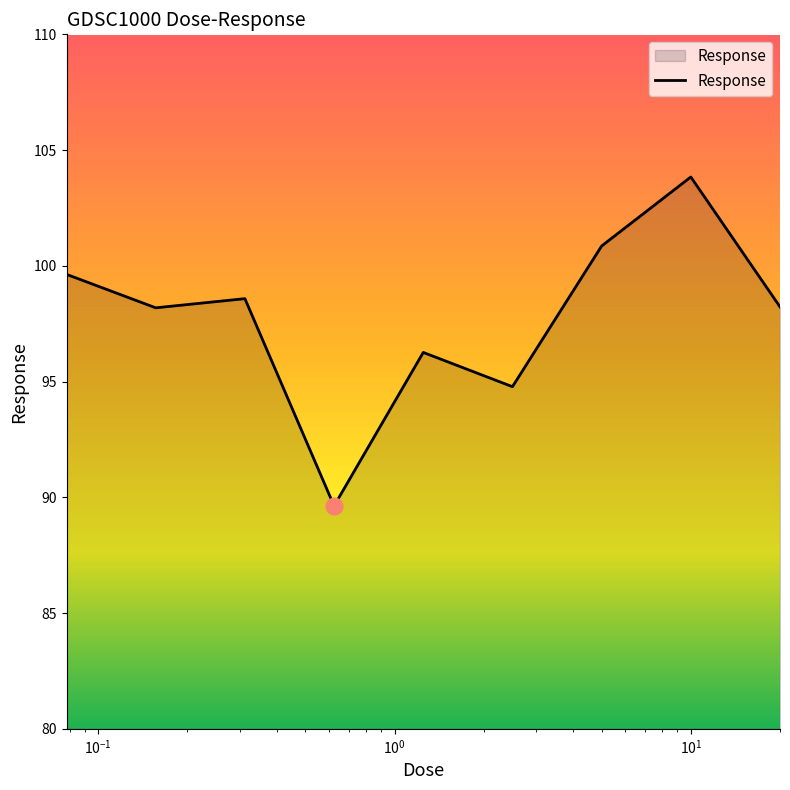

What is the minimum value shown in the chart?

89.6